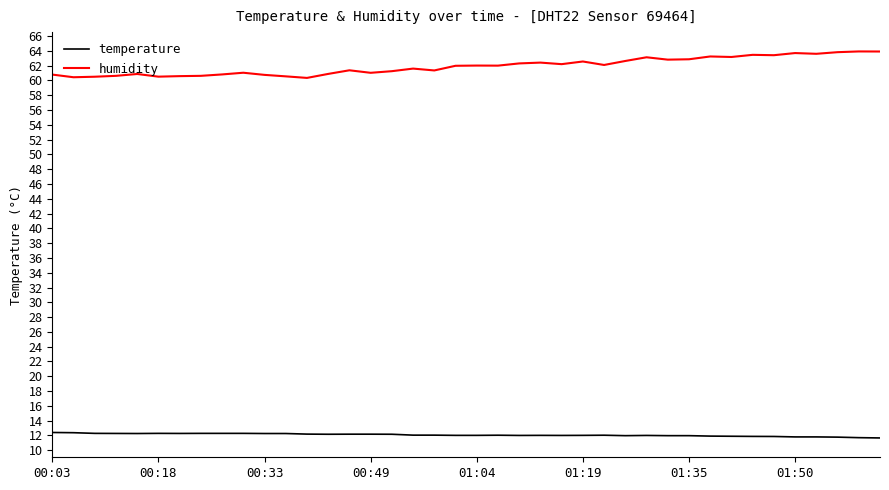

Which series has the largest range (max minus min)?

humidity